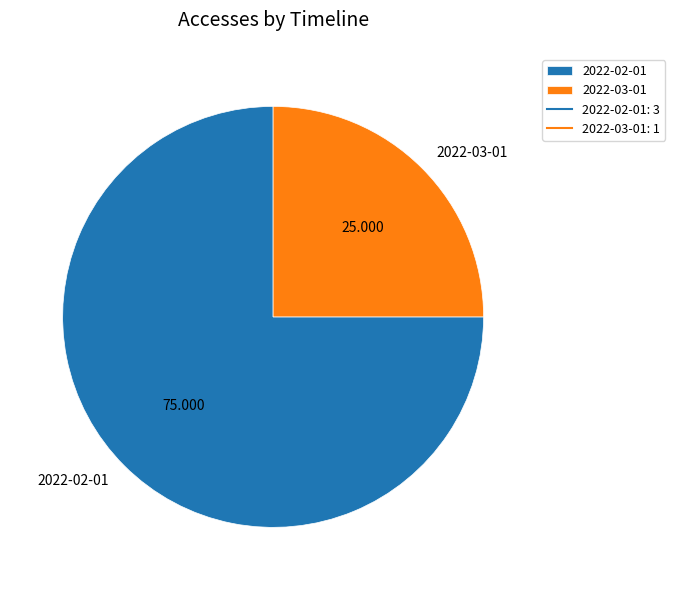

Count the number of slices in the pie.

2